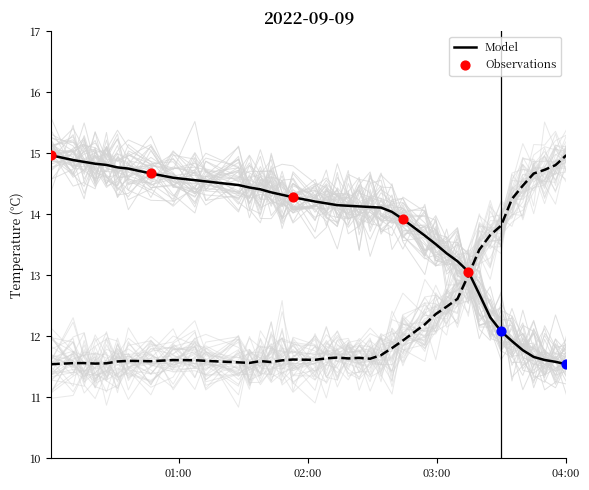

What is the total value across all series at 2022-09-09T02:54:29?

25.8